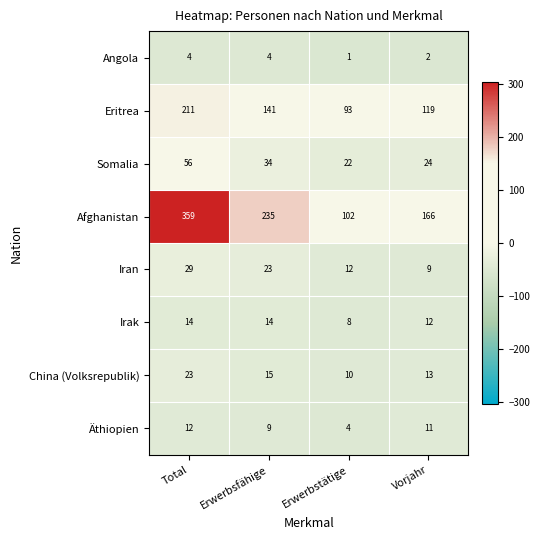

True or false: Irak has a value of 14 at Total.

True